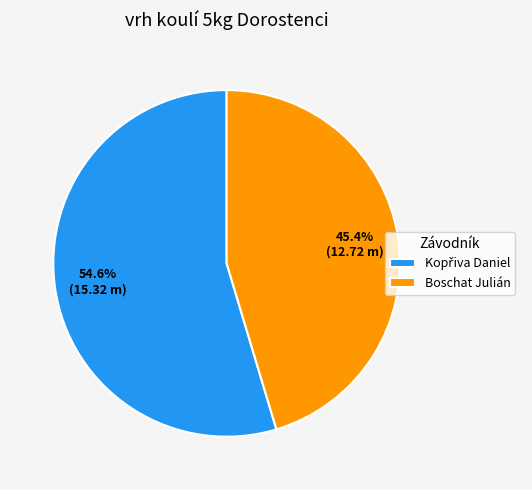

Is there a majority slice in this chart?

Yes